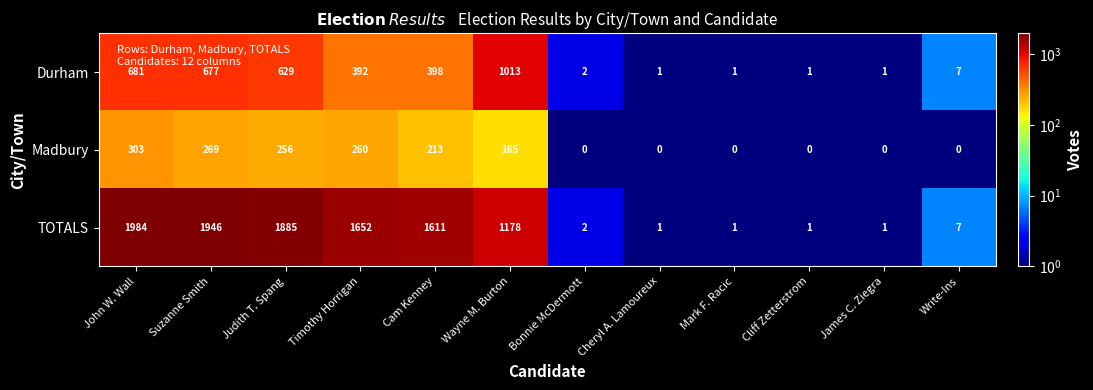

Count the number of categories in the chart.

12